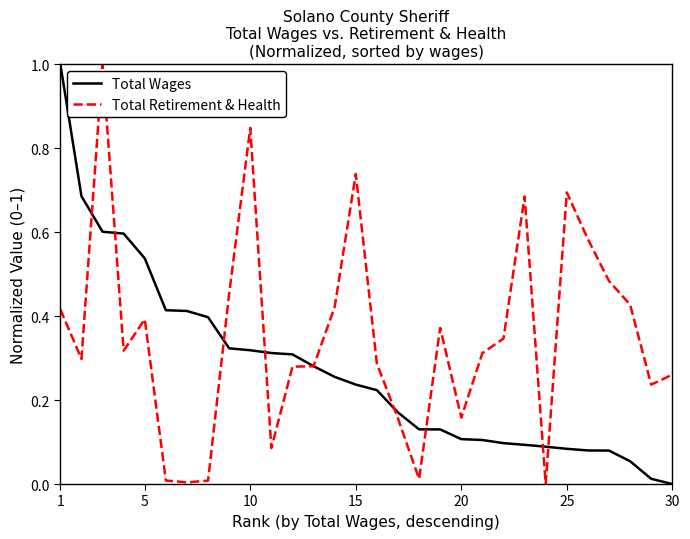

Which series has the largest total across all categories?

Total Retirement & Health